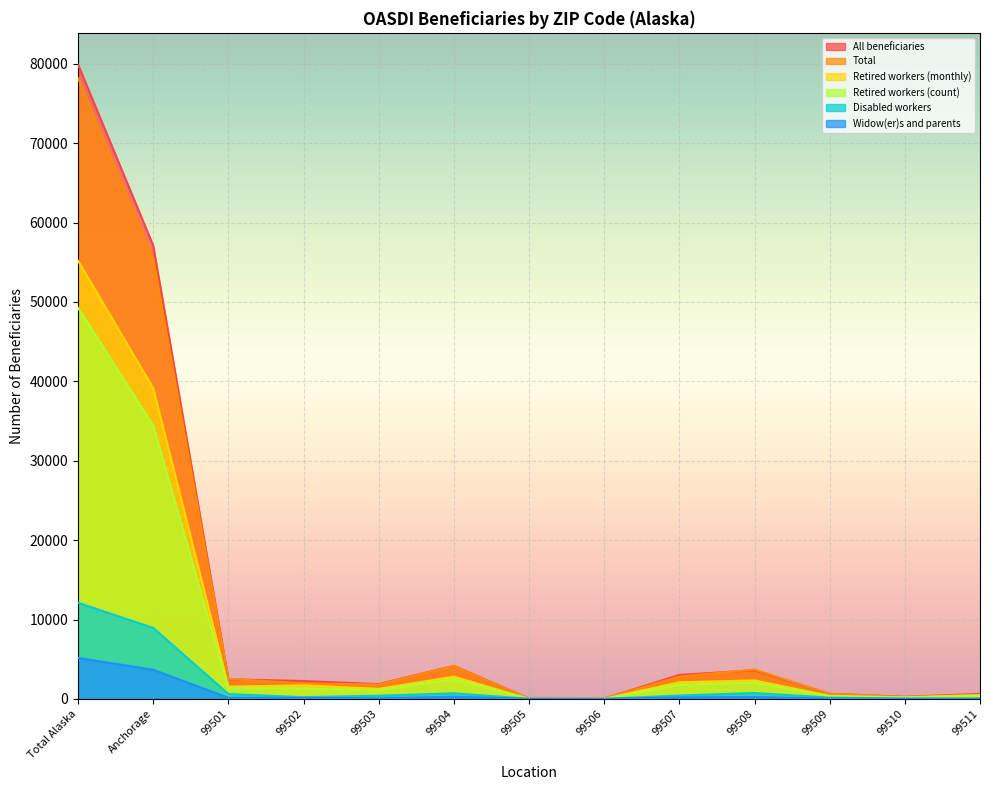

Is it true that Retired workers (count) equals 1769 at 99502?

False